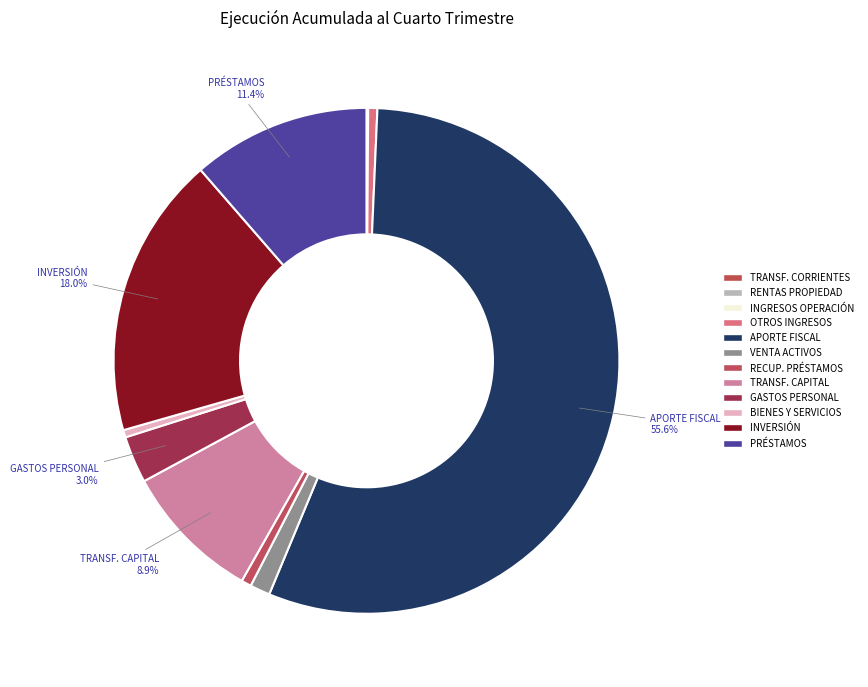

Which slice is the largest?

APORTE FISCAL